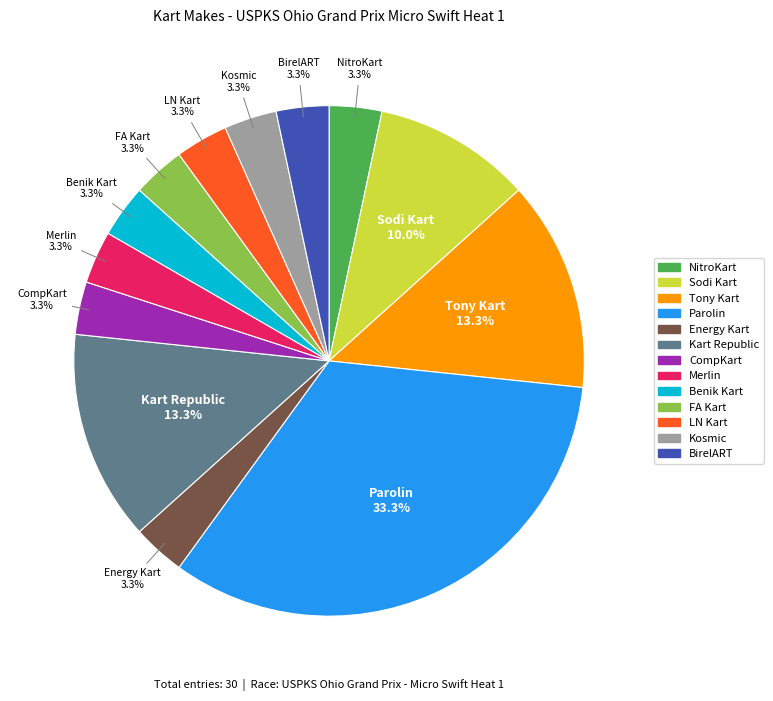

Does any single category account for the majority?

No